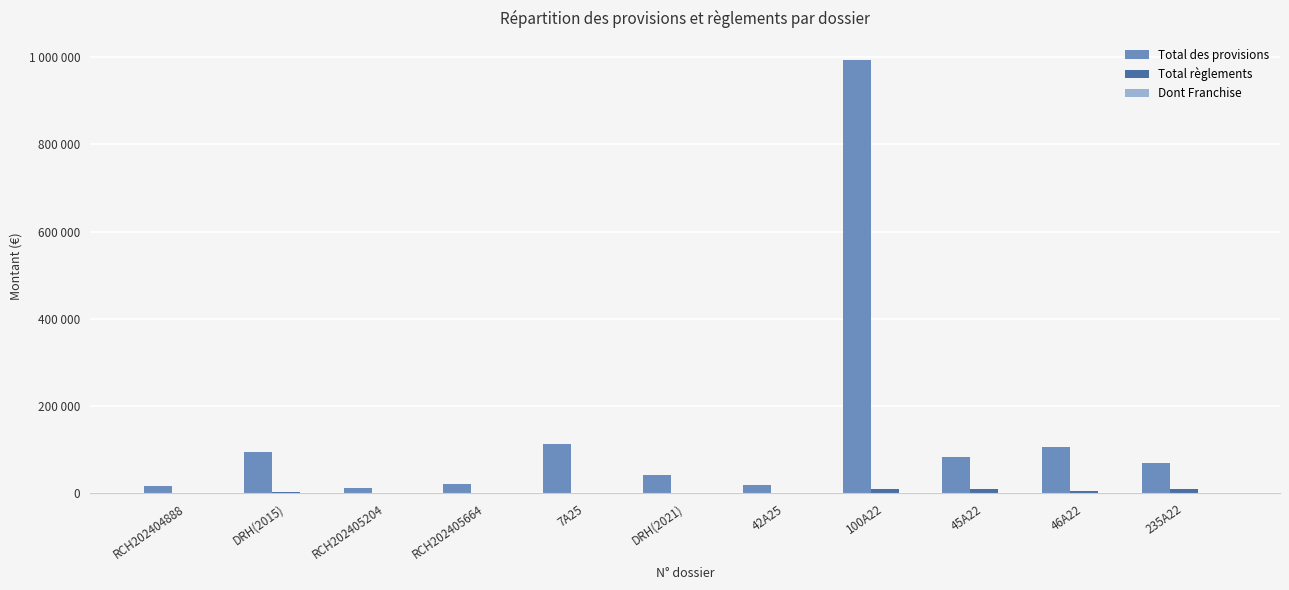

True or false: Total des provisions has a value of 6956.2 at RCH202404888.

False